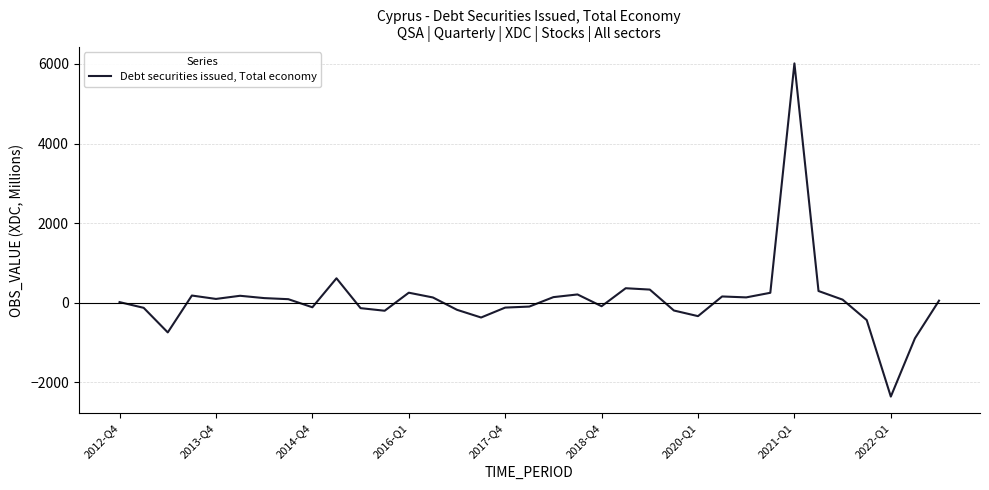

Does the chart have visible grid lines?

Yes